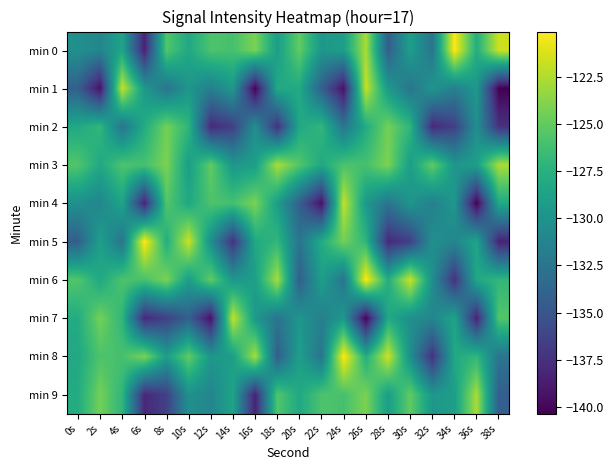

Which category has the lowest value across all series?

16s